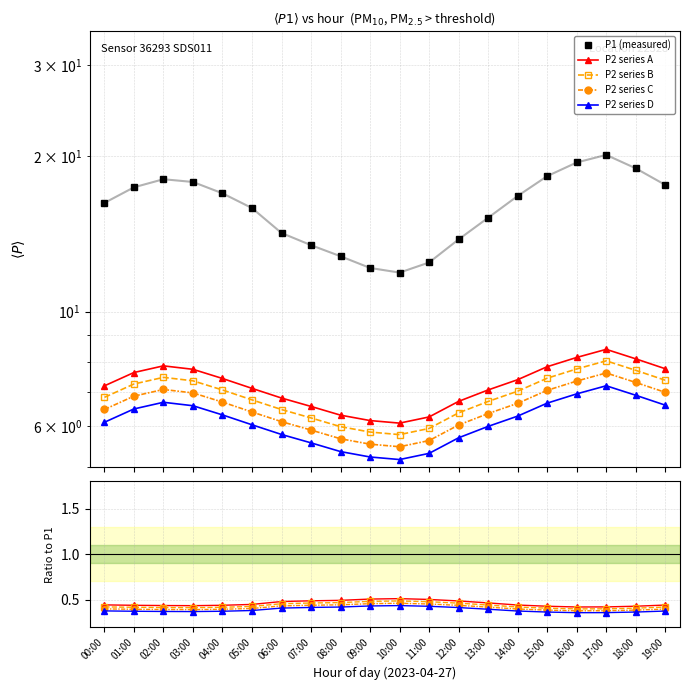

What is the difference between the second highest and second lowest values in the P1 series?

7.3